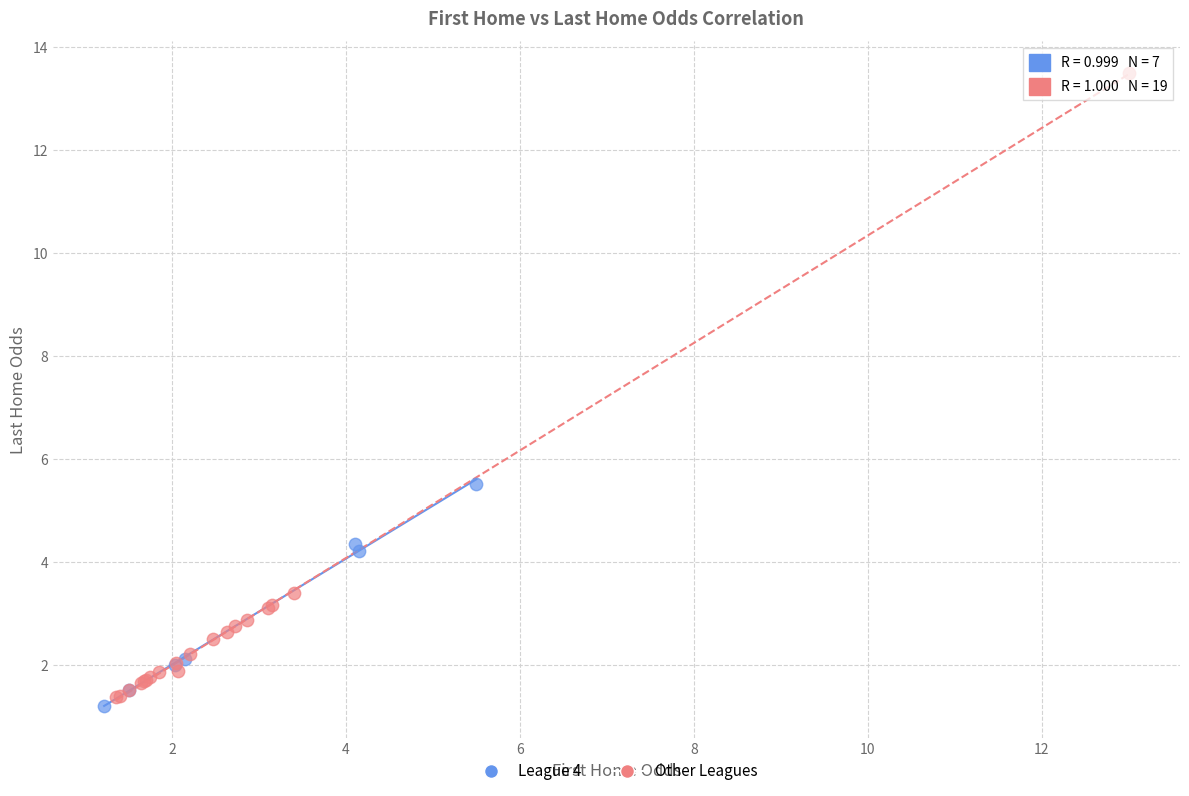

Which series has the largest Y range (max minus min)?

Other Leagues